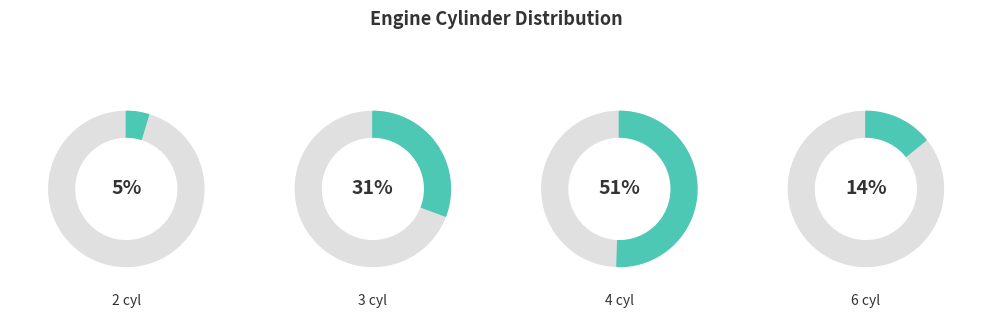

Which category has the biggest portion of the pie?

4